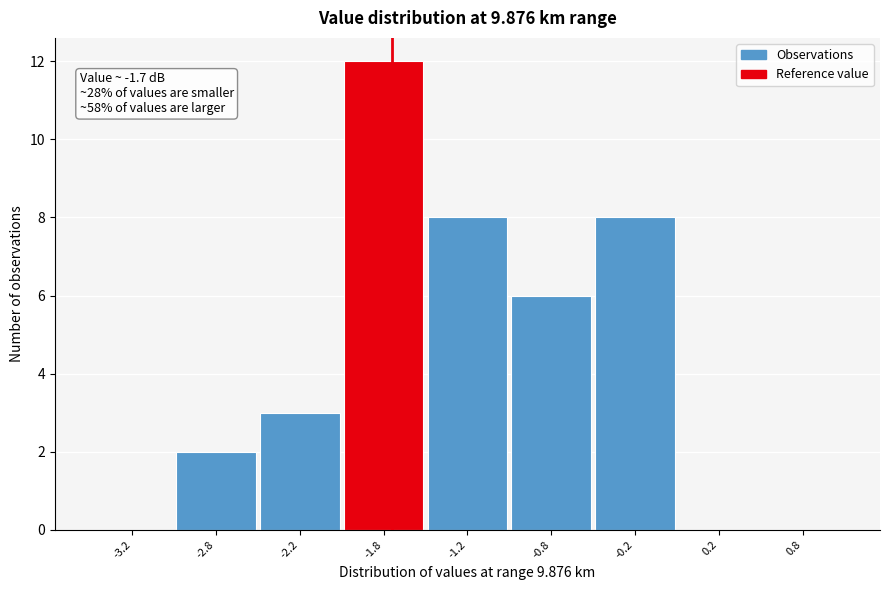

Reading left to right, extract all data points from this chart.

-3.2=0	-2.8=2	-2.2=3	-1.8=12	-1.2=8	-0.8=6	-0.2=8	0.2=0	0.8=0